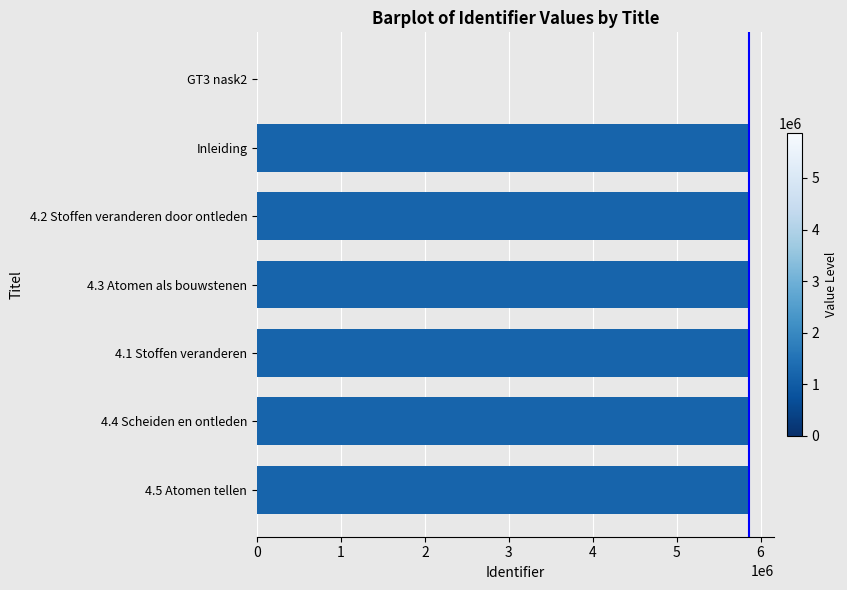

How many series are shown in this chart?

1